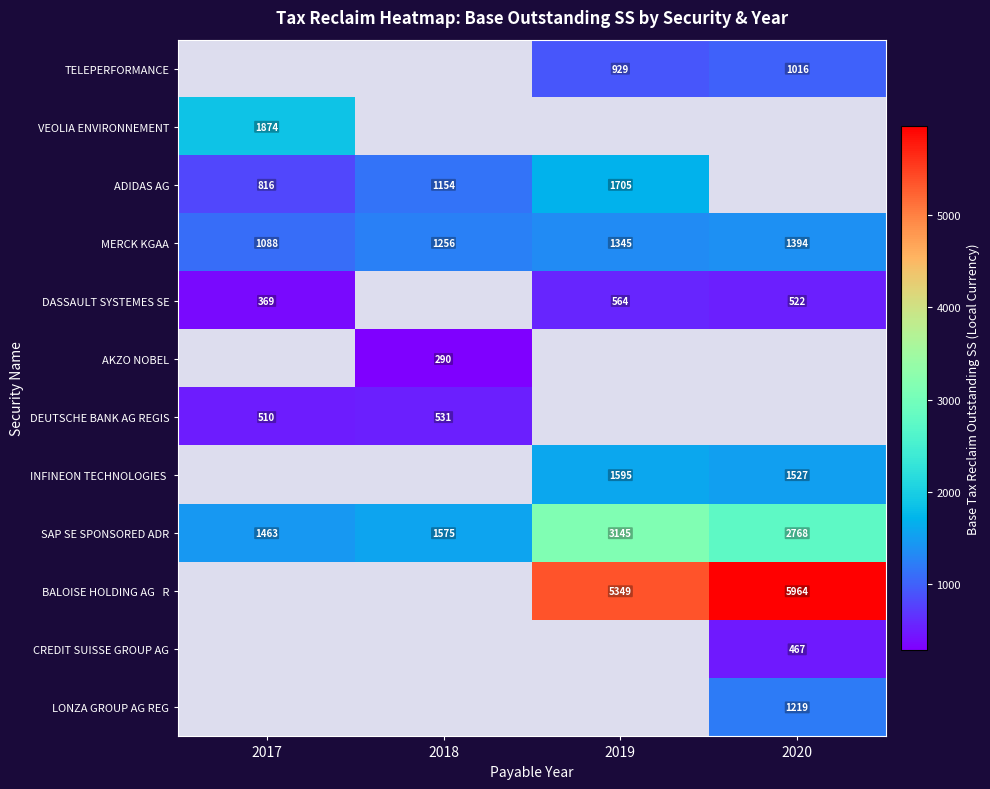

Which series has the largest range (max minus min)?

SAP SE SPONSORED ADR